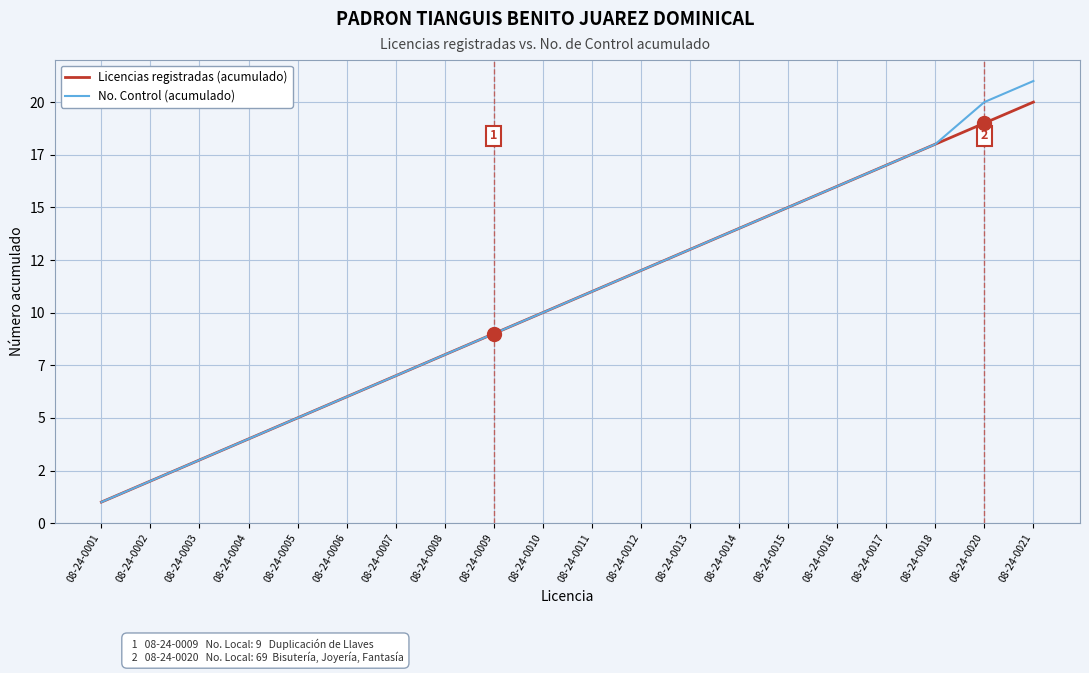

What is the total value across all series at 08-24-0013?

26